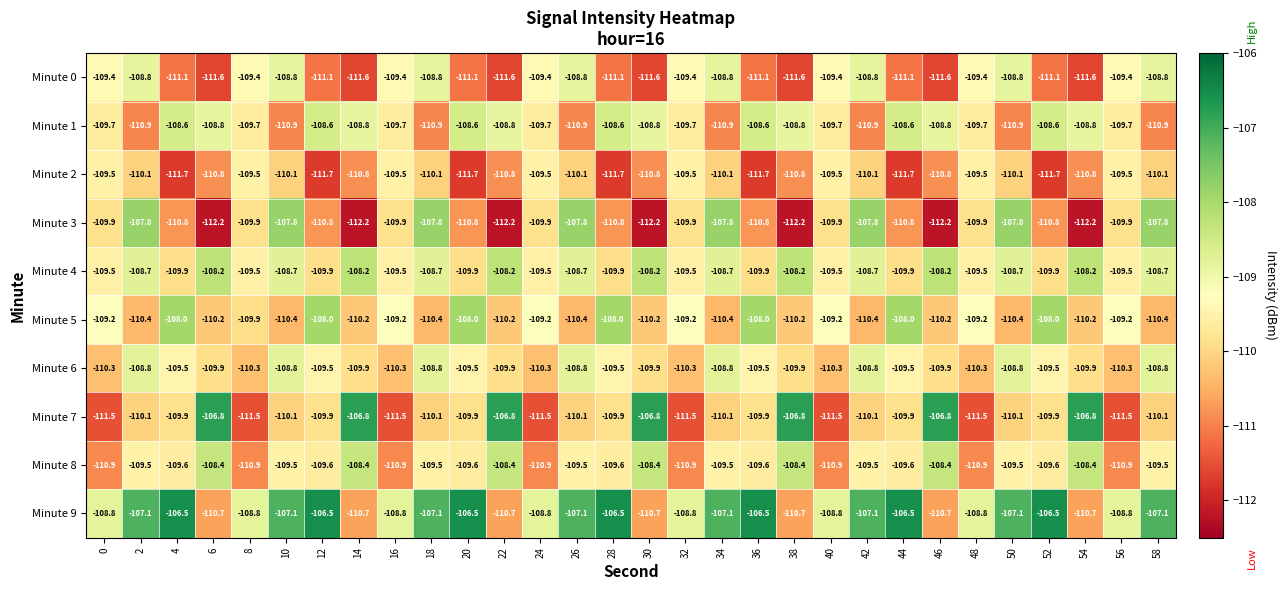

Rank the series at 14 from highest to lowest value.

Minute 7, Minute 4, Minute 8, Minute 1, Minute 6, Minute 5, Minute 9, Minute 2, Minute 0, Minute 3